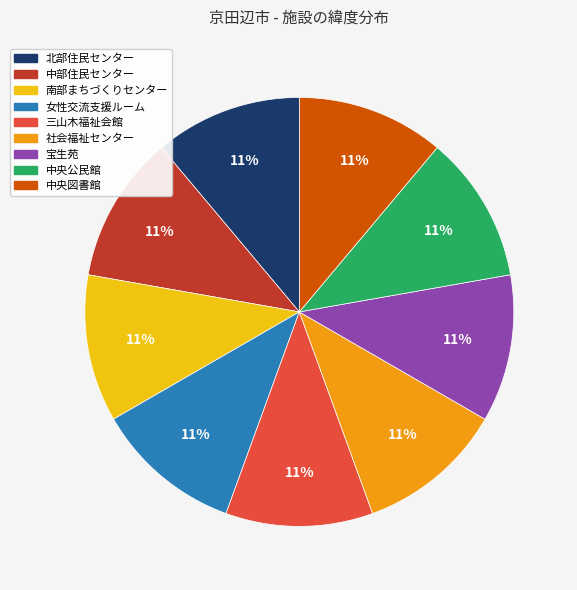

What percentage is the 北部住民センター slice, to the nearest percent?

11%